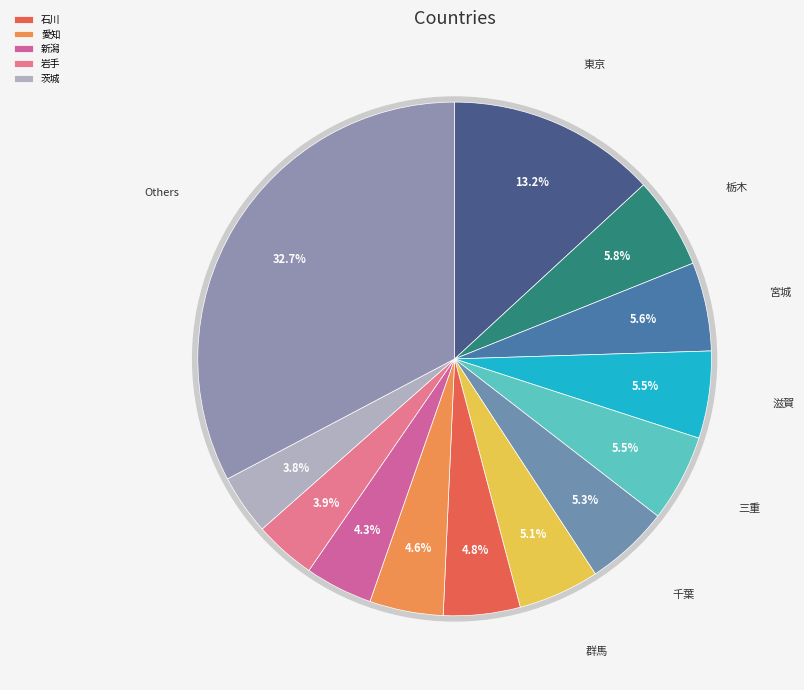

Is it true that 石川 is 5% of the pie?

True